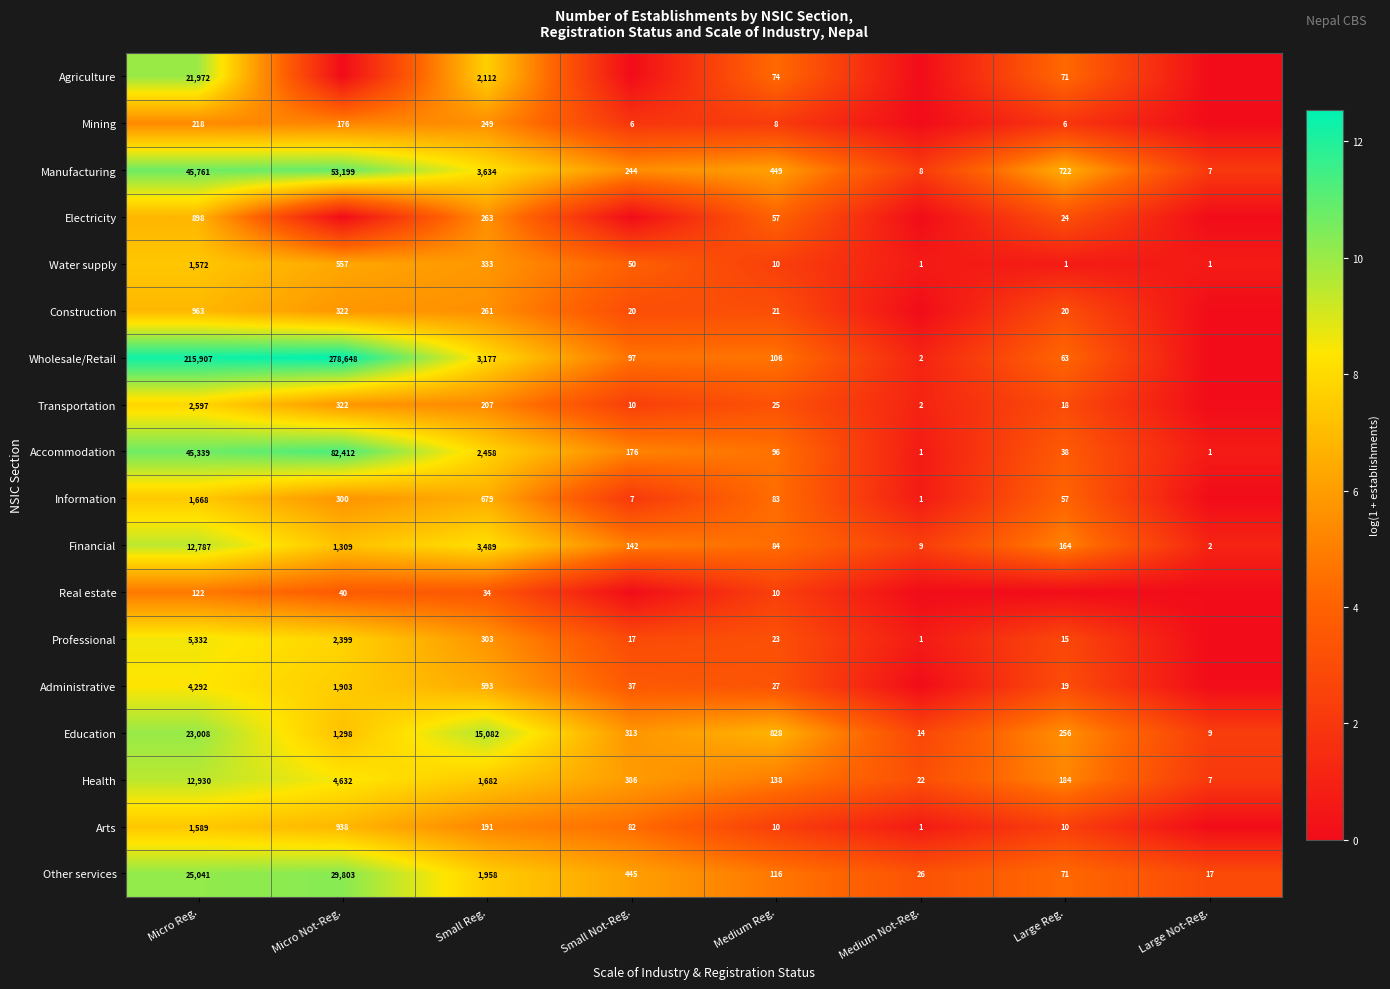

What is the sum of the Health values at Medium Not-Reg. and Micro Not-Reg.?

4654